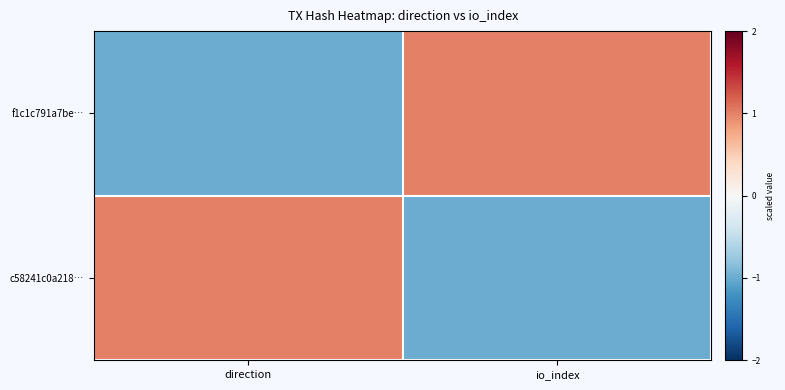

Between direction and io_index, which series saw the biggest shift?

f1c1c791a7be…